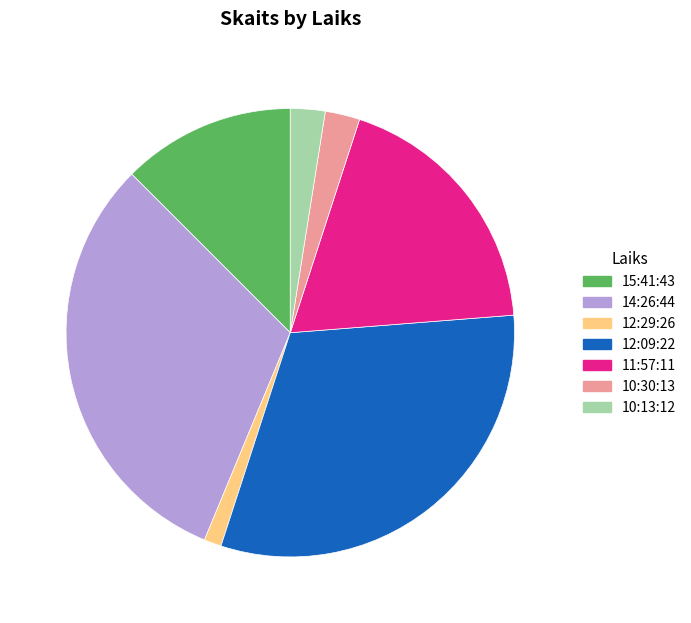

Combined, do 10:30:13 and 15:41:43 account for over 50%?

No